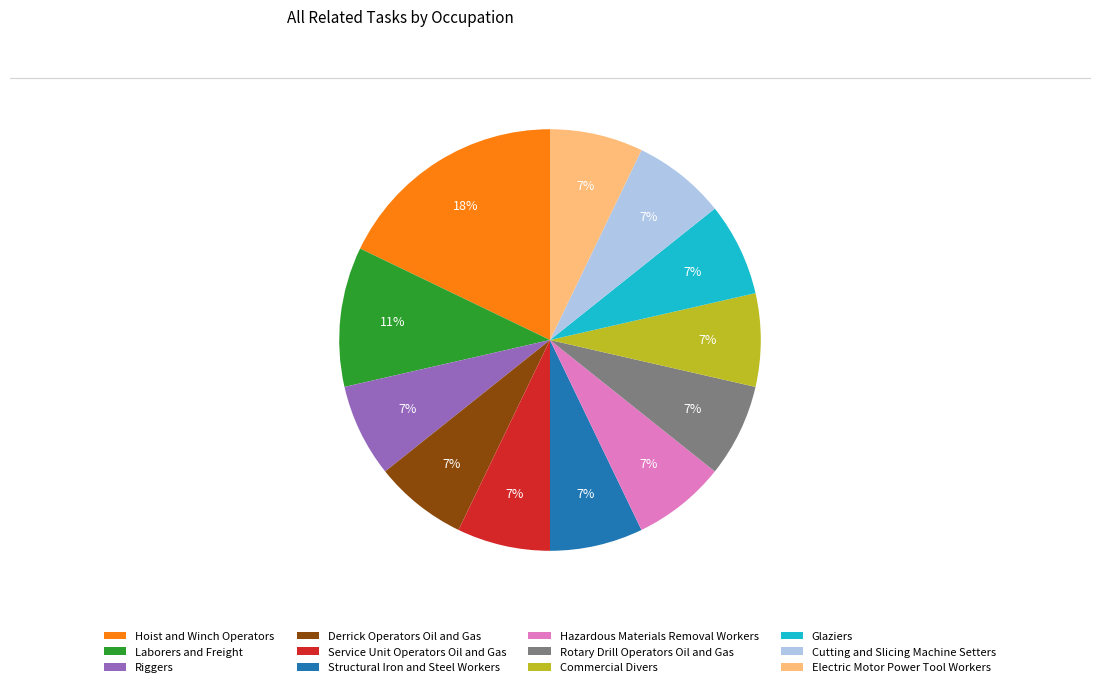

What is the ratio of the value at Cutting and Slicing Machine Setters to the value at Glaziers?

1.0